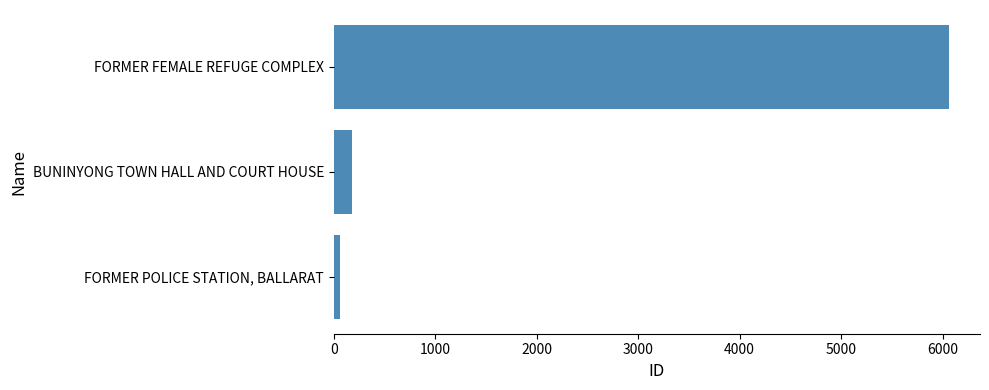

What is the maximum value shown in the chart?

6065